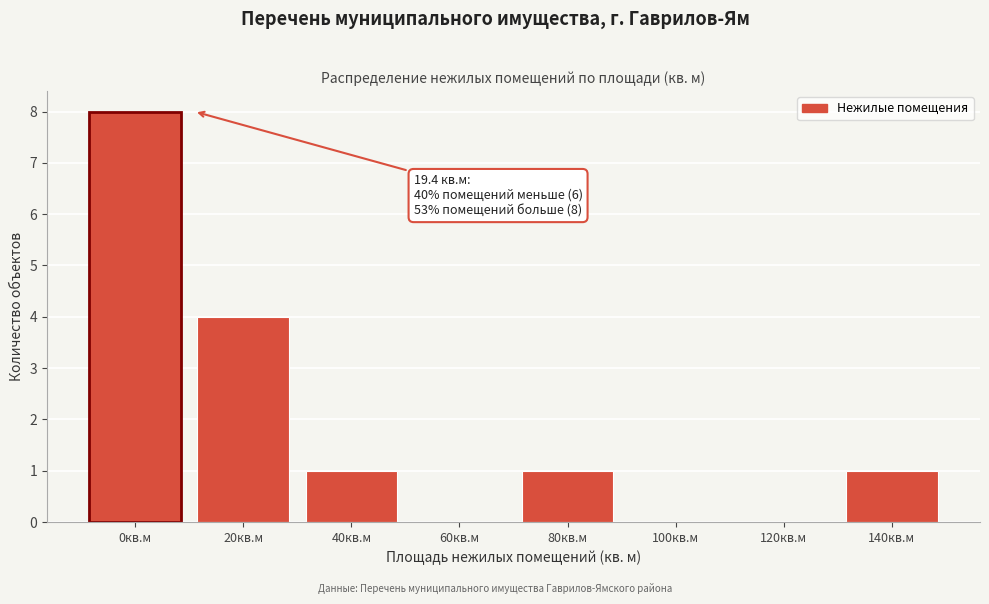

Reading left to right, what are all the values shown in this chart?

0кв.м=8	20кв.м=4	40кв.м=1	60кв.м=0	80кв.м=1	100кв.м=0	120кв.м=0	140кв.м=1